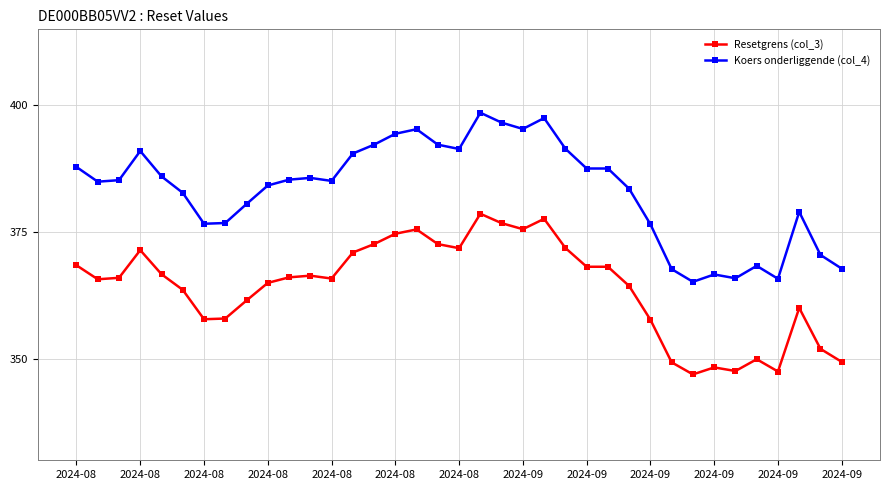

What is the smallest value displayed?

346.9